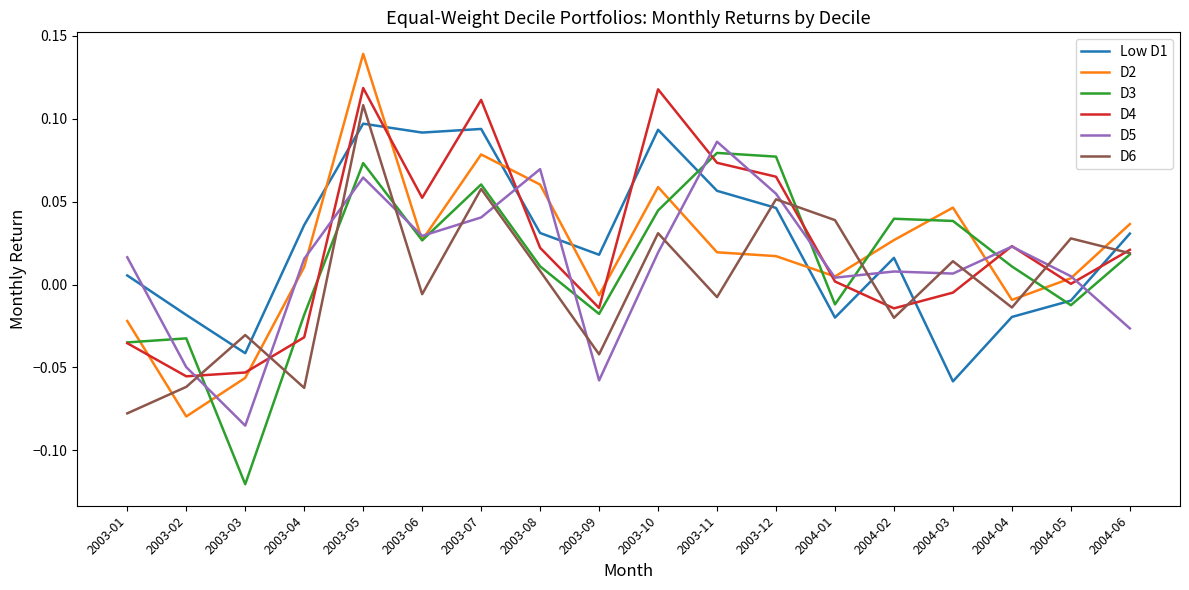

What position from the right is 2003-05?

14